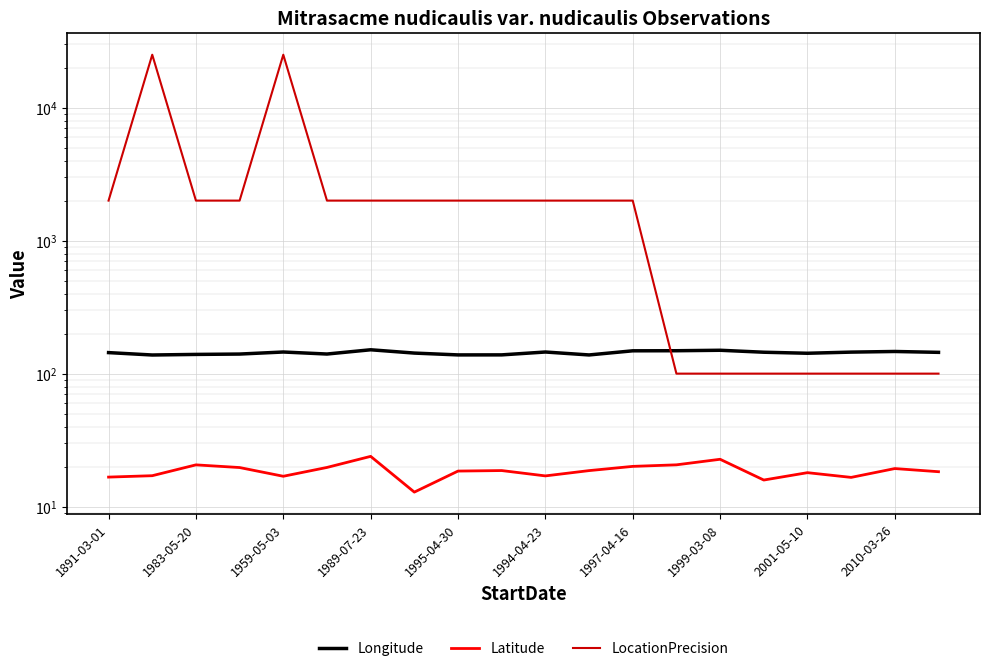

What is the value of the LocationPrecision point at the 20th from the left?

100.0